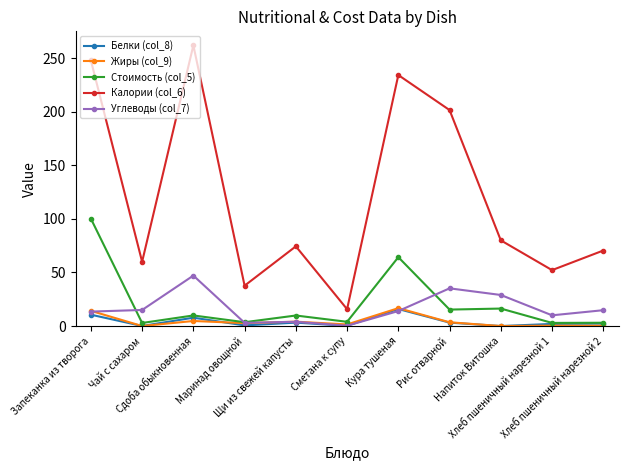

What are all the series names shown in the legend?

Белки (col_8), Жиры (col_9), Стоимость (col_5), Калории (col_6), Углеводы (col_7)